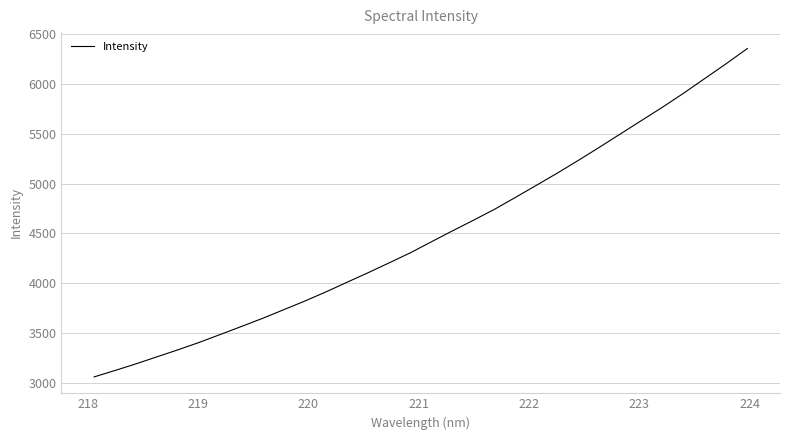

What is the greatest value displayed?

6352.6